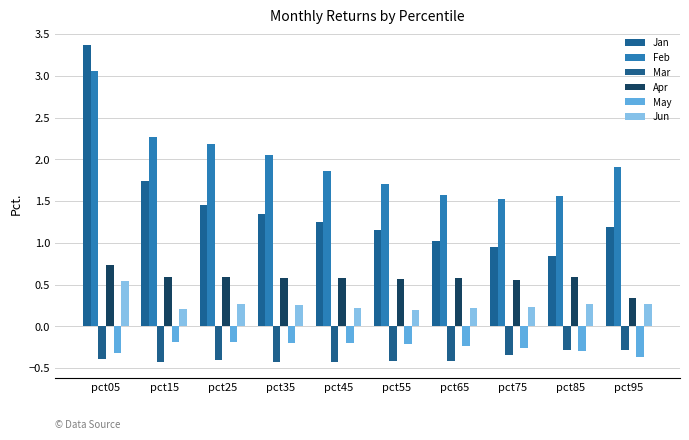

What is the total value across all series at pct25?

3.9